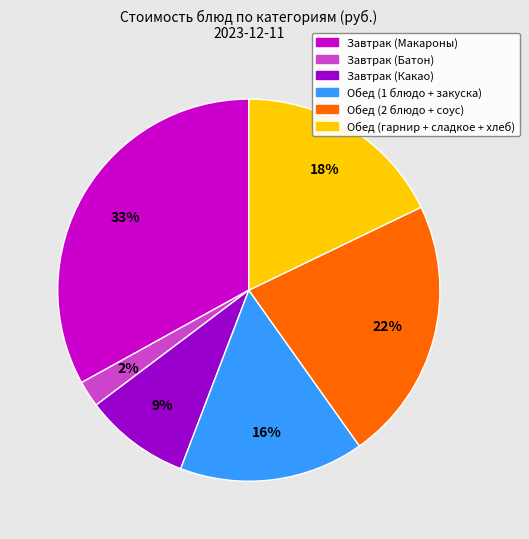

True or false: Завтрак (Какао) accounts for 4% of the total.

False